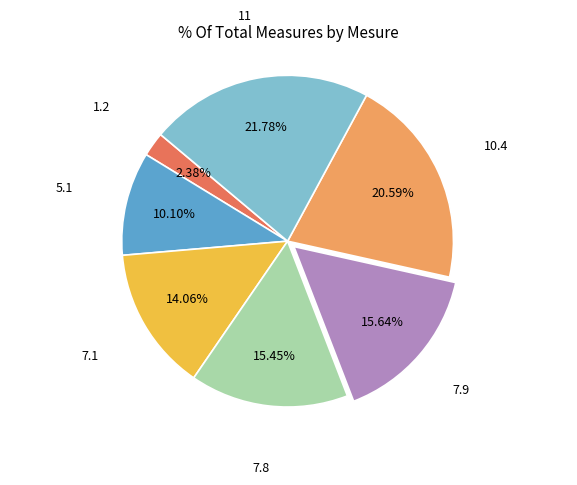

How many segments does this pie chart have?

7